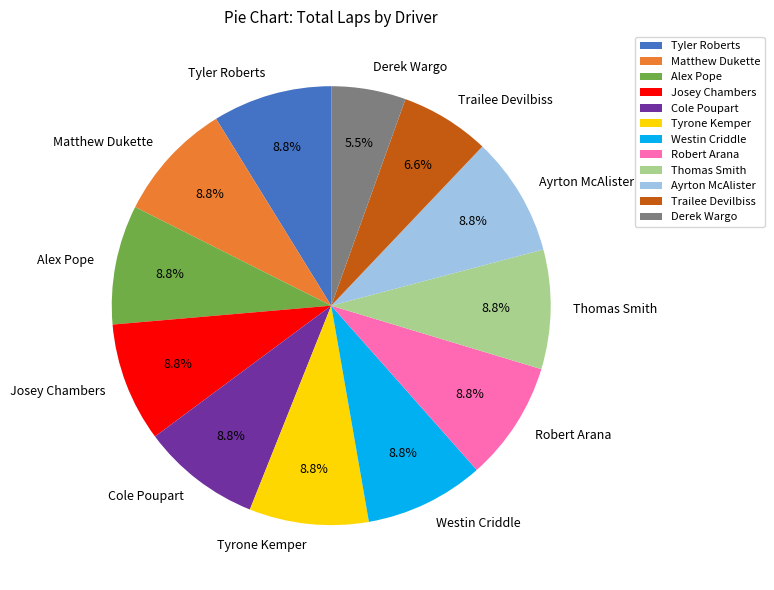

True or false: Ayrton McAlister accounts for 9% of the total.

True